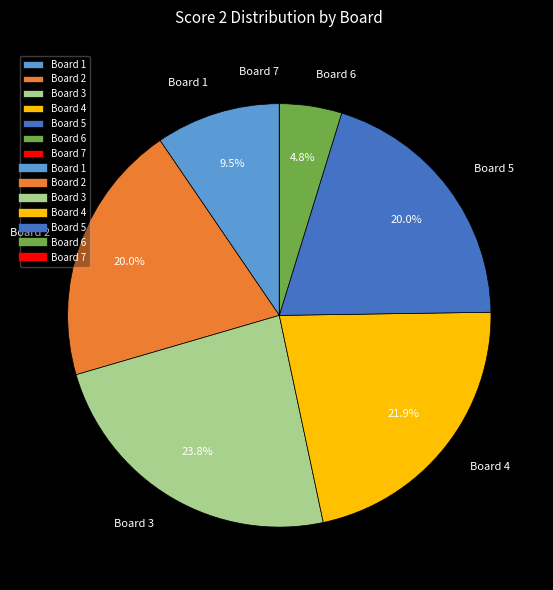

True or false: Board 6 accounts for 5% of the total.

True